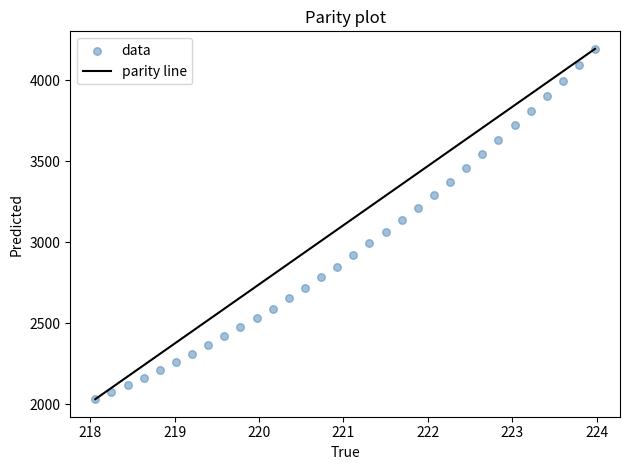

What is the range of Y values (max minus min)?

2162.2